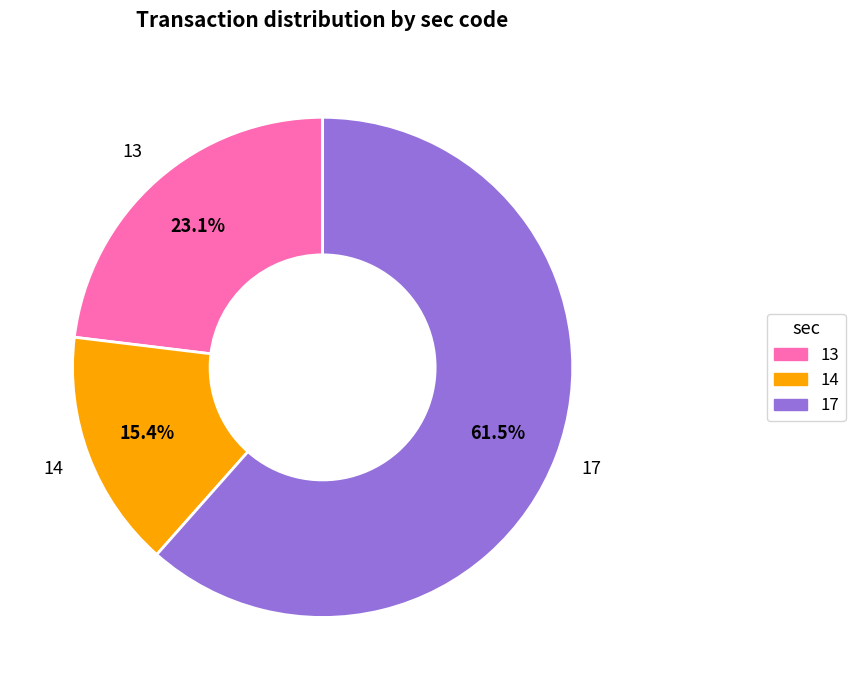

Approximately how many times larger is the value at 17 compared to 14?

4.0